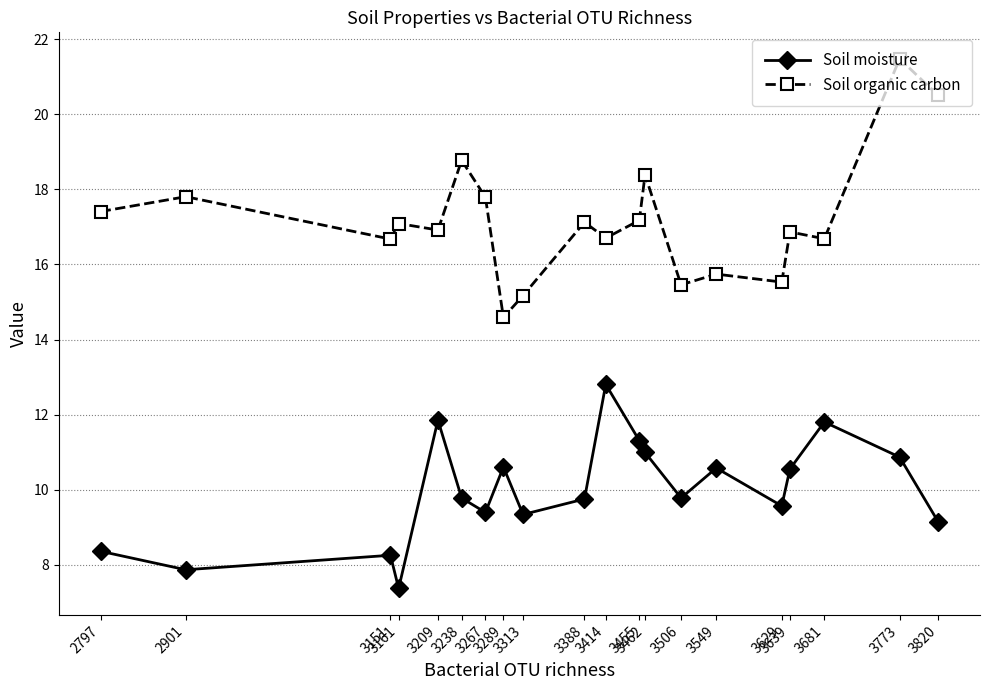

Does the chart display data point markers on the line(s)?

Yes